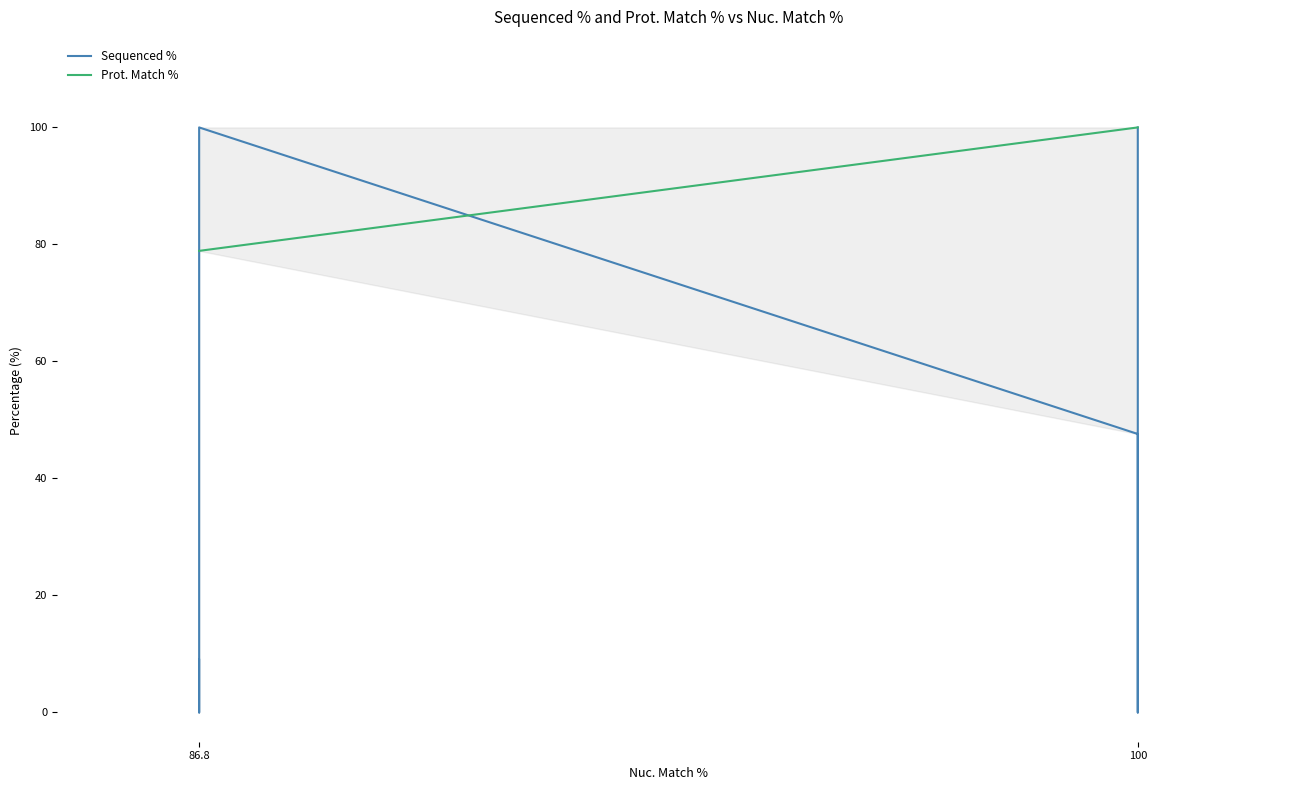

True or false: Prot. Match % has a value of 138.2 at 100.

False